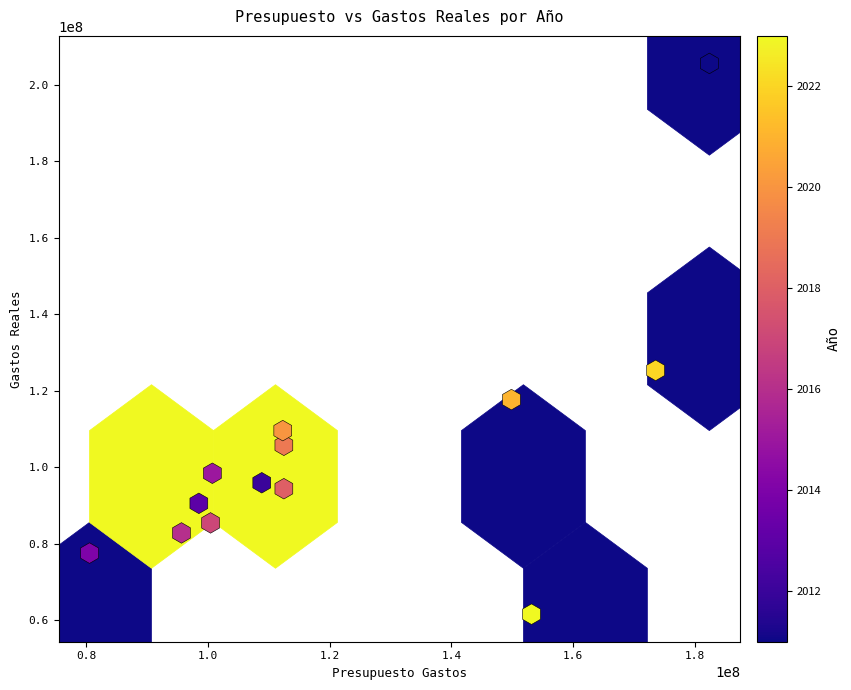

What is the range of Y values (max minus min)?

143992540.6